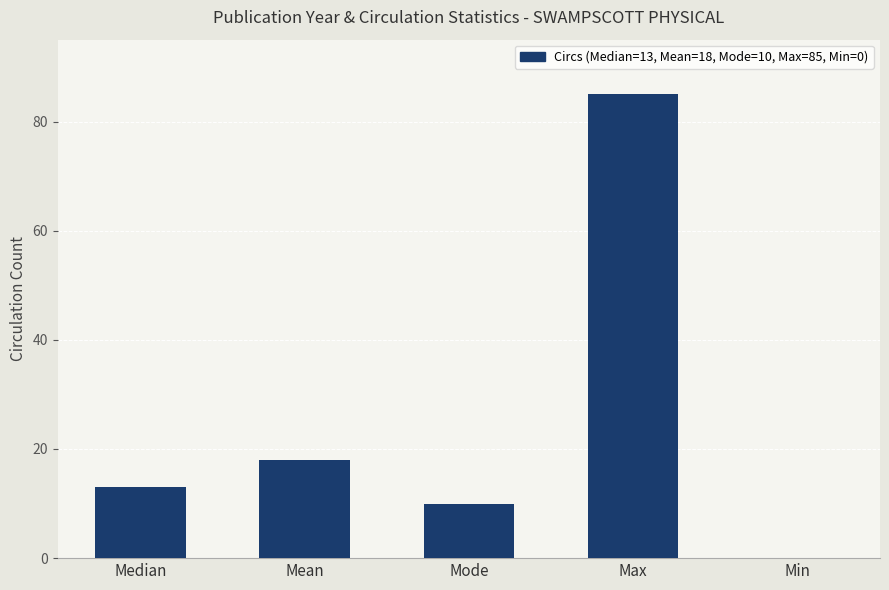

Count the number of categories in the chart.

5